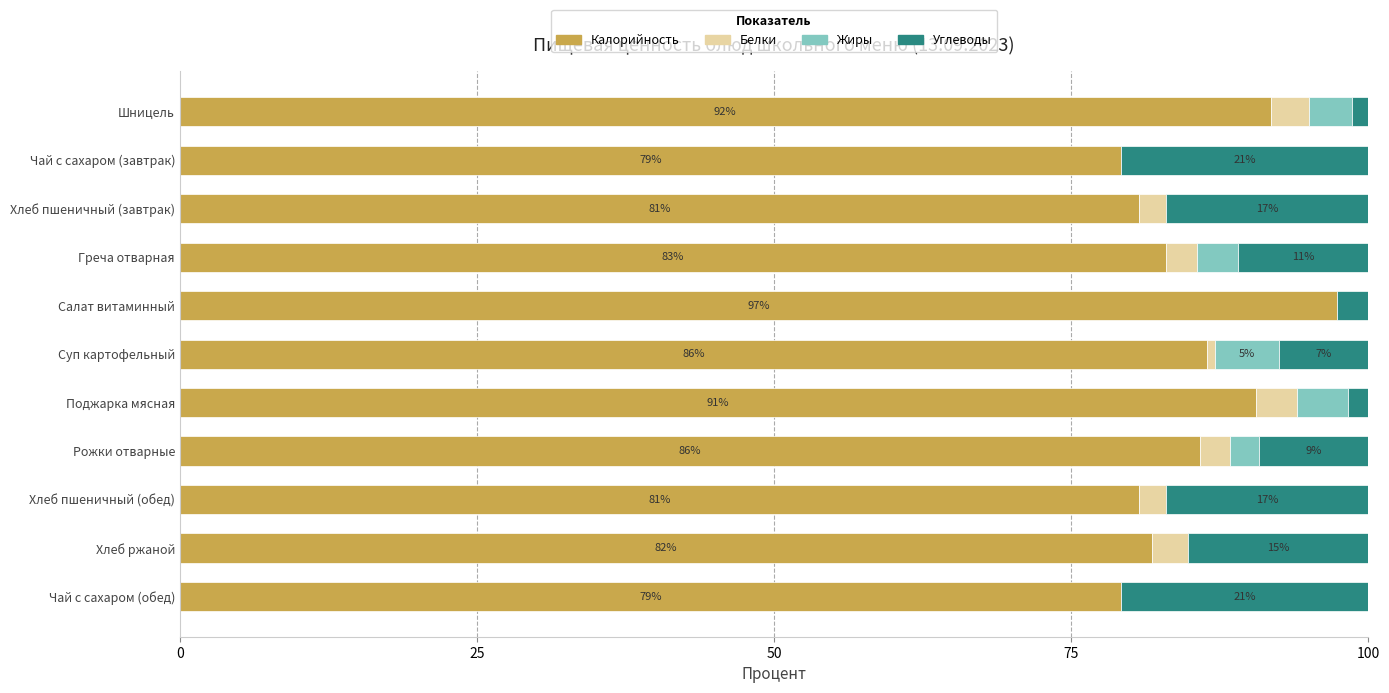

At which label does Калорийность reach its peak?

Салат витаминный